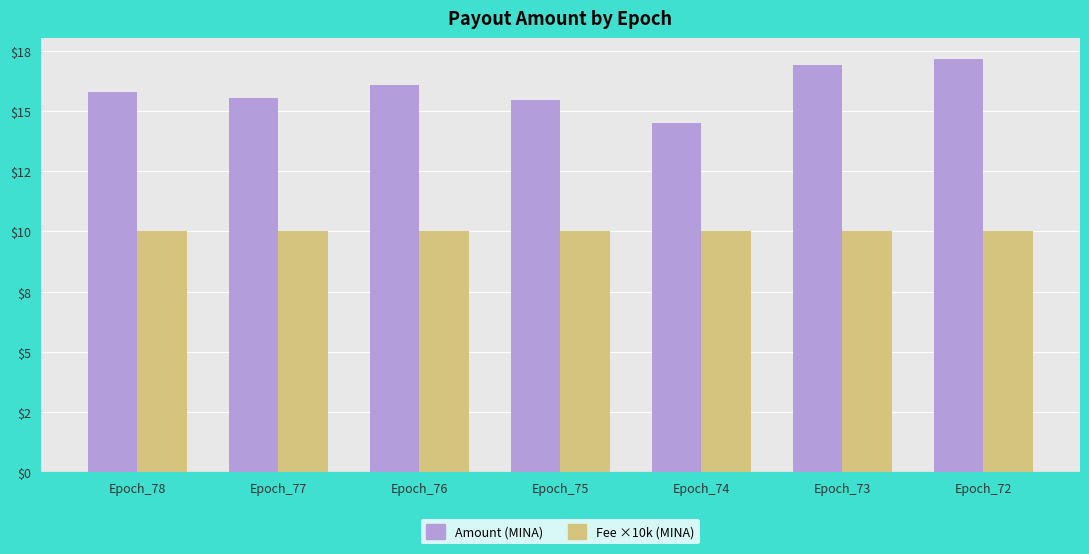

The value of Amount (MINA) at Epoch_78 is 15.8. True or false?

True